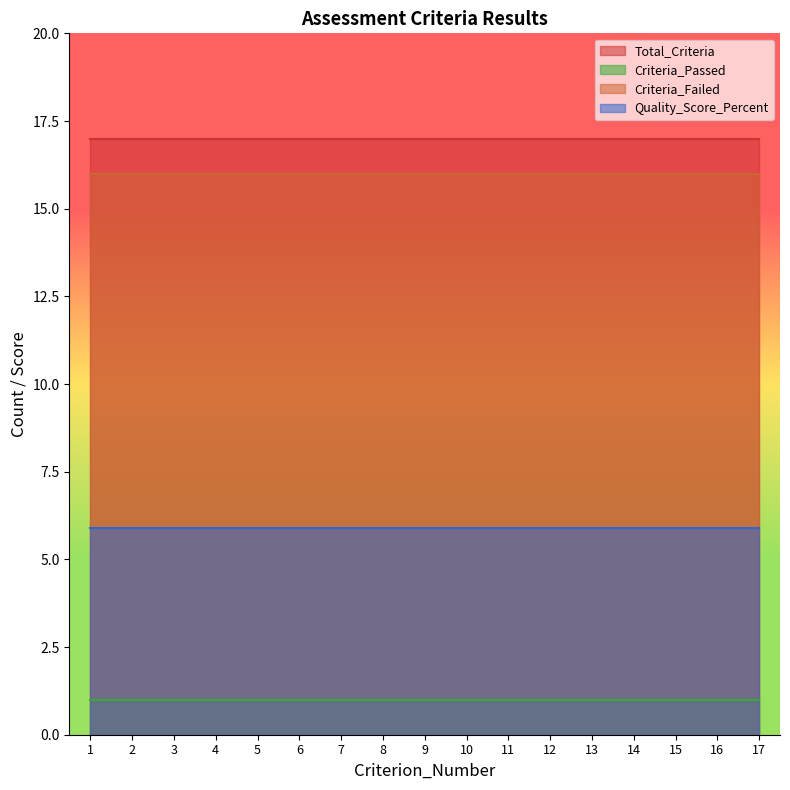

List the series in order of their peak value, highest first.

Total_Criteria, Criteria_Failed, Quality_Score_Percent, Criteria_Passed